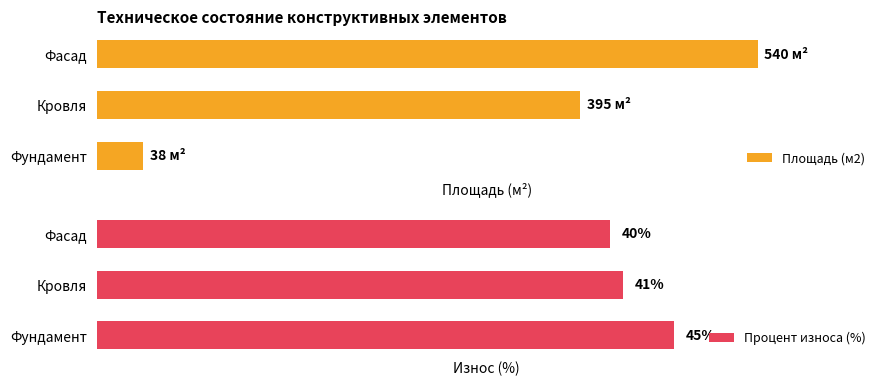

At how many categories does at least one series exceed 516?

1